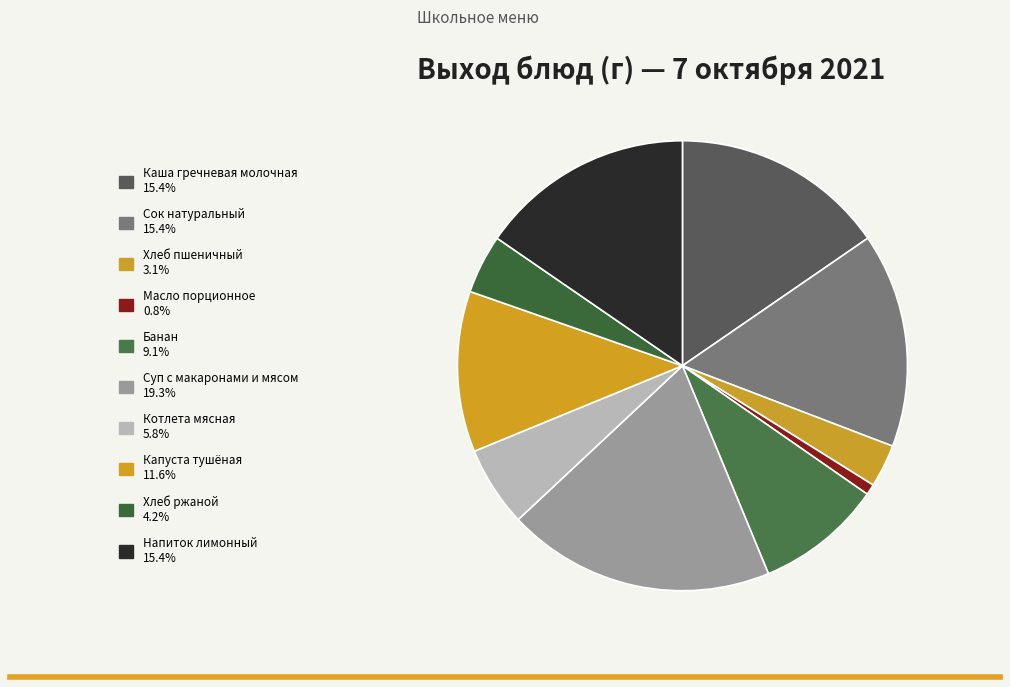

Rank the categories by value from lowest to highest.

Масло порционное, Хлеб пшеничный, Хлеб ржаной, Котлета мясная, Банан, Капуста тушенная, Каша гречневая молочная вязкая, Сок натуральный, Напиток лимонный, Суп с макароными изделиями и мясом